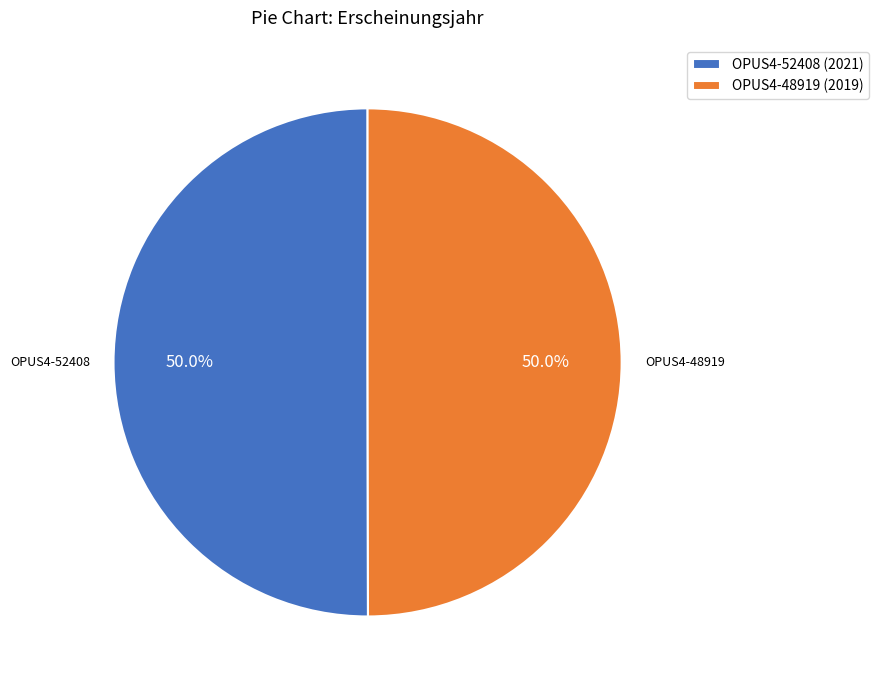

What is the ratio of the value at OPUS4-52408 to the value at OPUS4-48919?

1.0